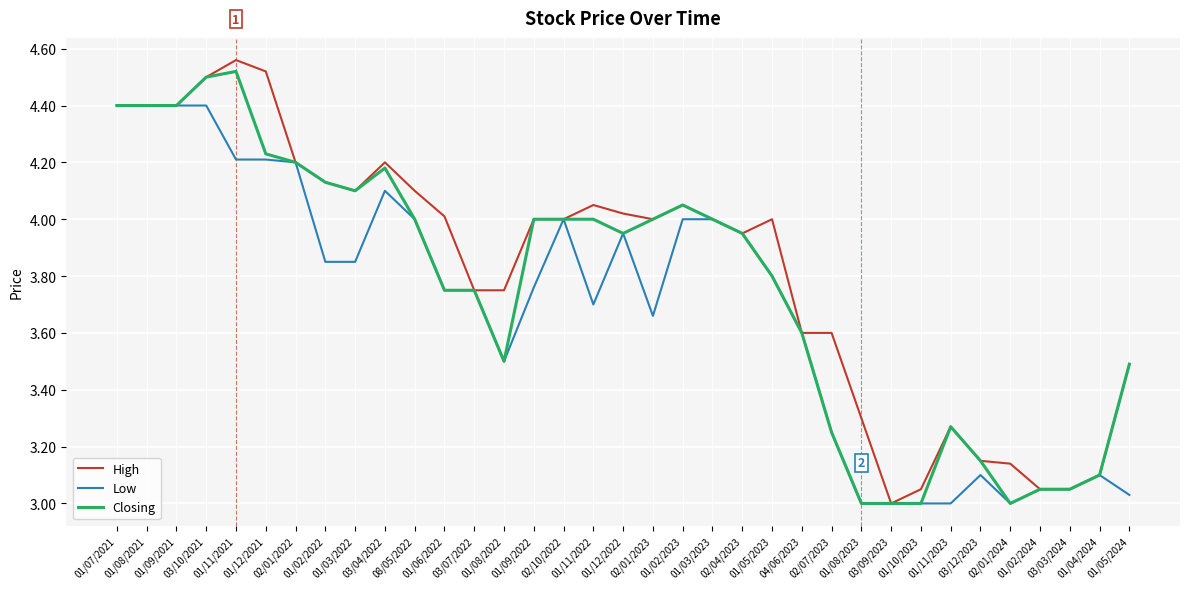

List the series in order of their overall mean, lowest first.

Low, Closing, High